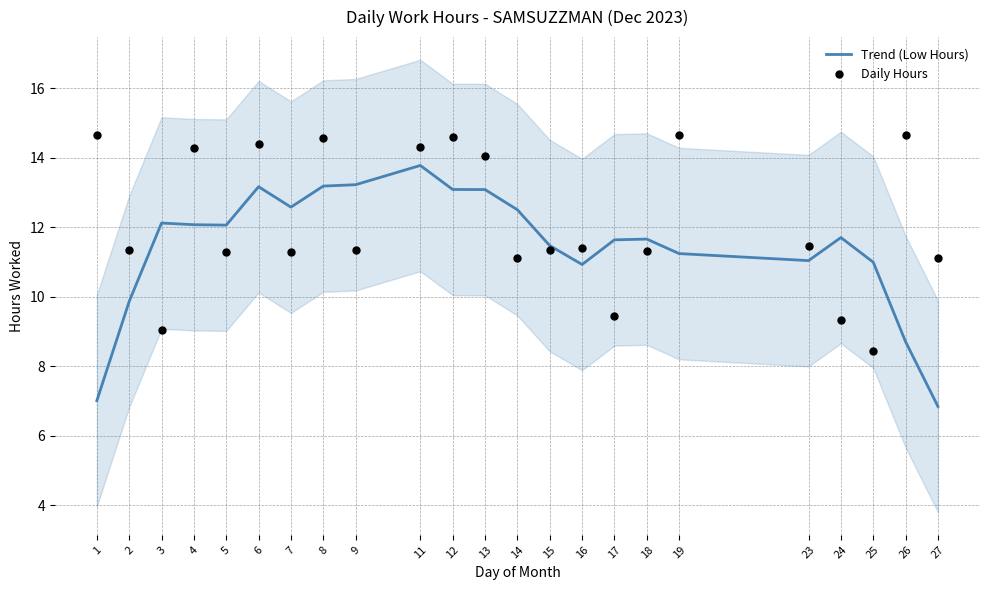

Which series contains the lowest Y value?

Trend (Low Hours)